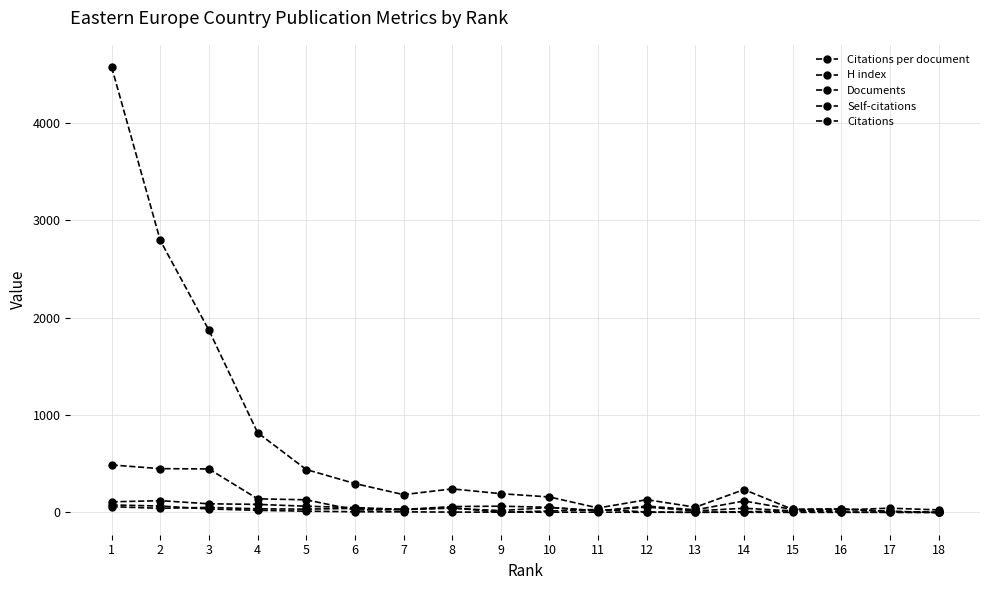

What is the difference between the highest and lowest values at 1?

4515.6